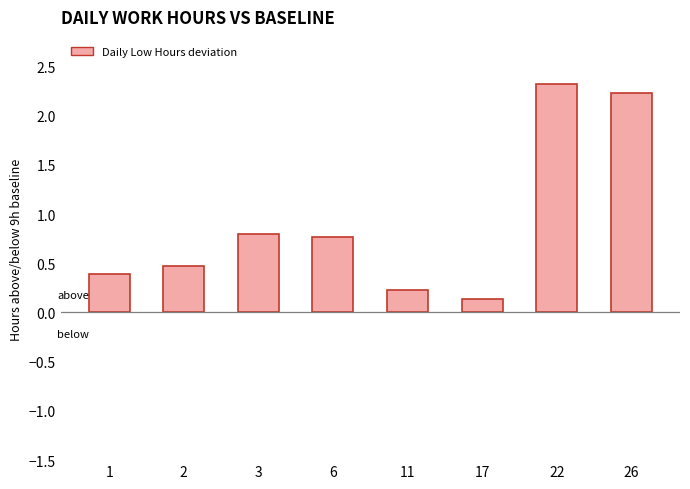

What is the value of the 6th bar from the left?

0.1